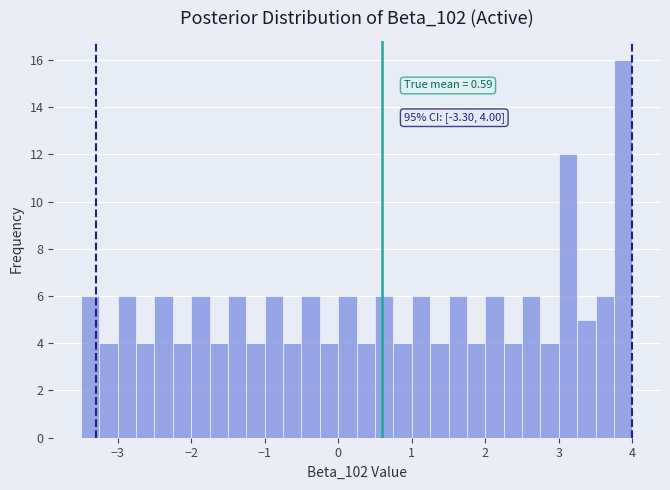

Around what value on the x-axis is the tallest bar? Give the approximate position of its centre, as read against the axis.

3.9